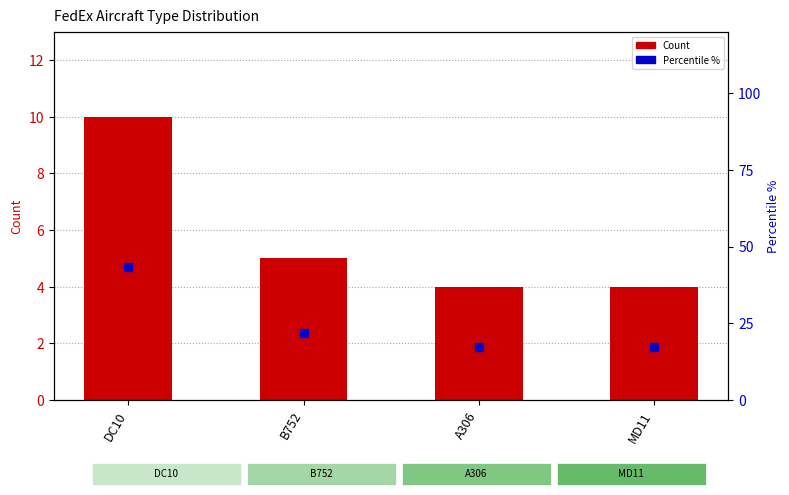

Which series has the largest total across all categories?

Percentile %